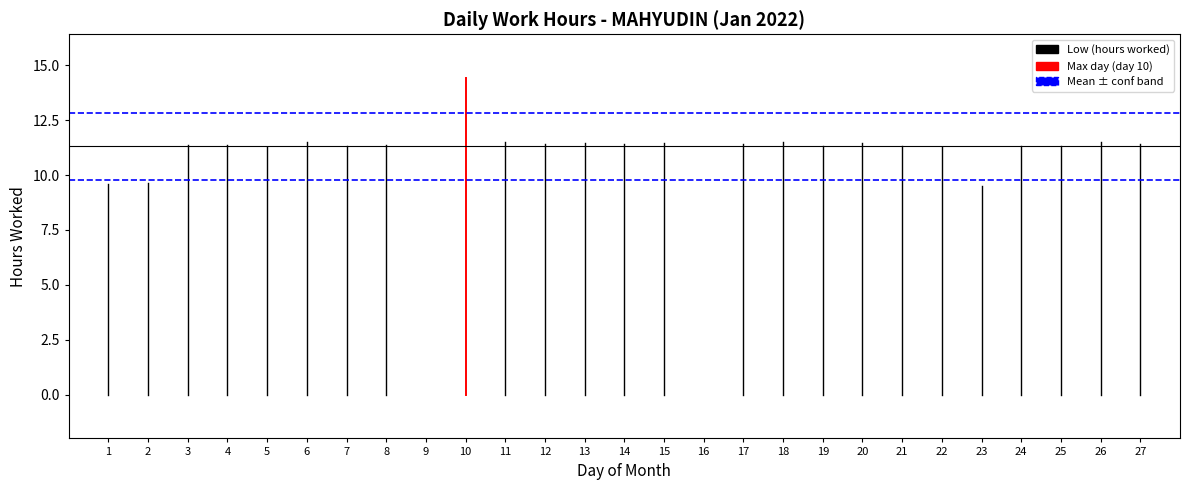

What is the value of the 26th point from the left?

11.5